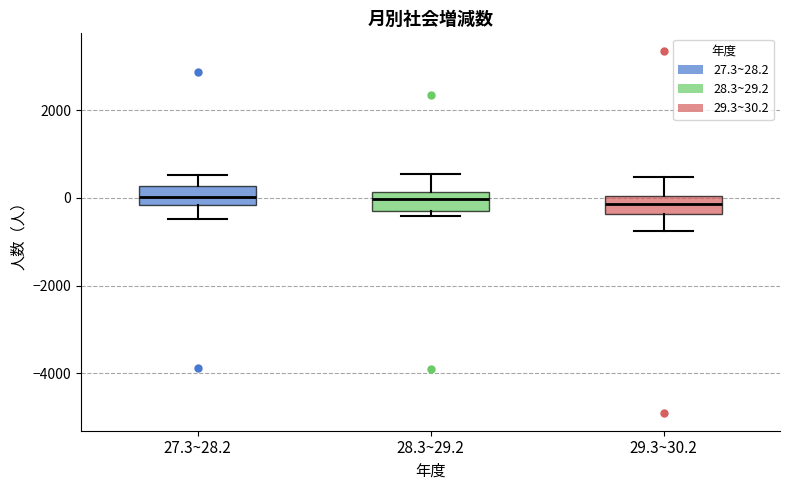

Reading left to right, transcribe this box plot: for each box, give where its median line is, the range the box spans, and where its two whiskers end, as read against the y-axis. The values are not printed on the chart, so give them approximately, as read against the axis.

27.3~28.2: median 0, box -200 to 200, whiskers -400 to 600
28.3~29.2: median 0, box -400 to 200, whiskers -400 (just below the box's lower edge) to 600
29.3~30.2: median -200, box -400 to 0, whiskers -800 to 400